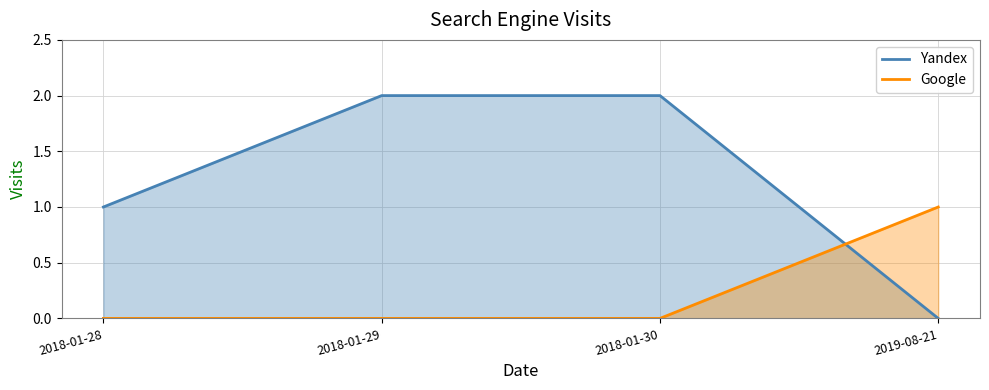

Reading right to left, transcribe all the data shown in this chart.

Yandex: 2019-08-21=0	2018-01-30=2	2018-01-29=2	2018-01-28=1
Google: 2019-08-21=1	2018-01-30=0	2018-01-29=0	2018-01-28=0